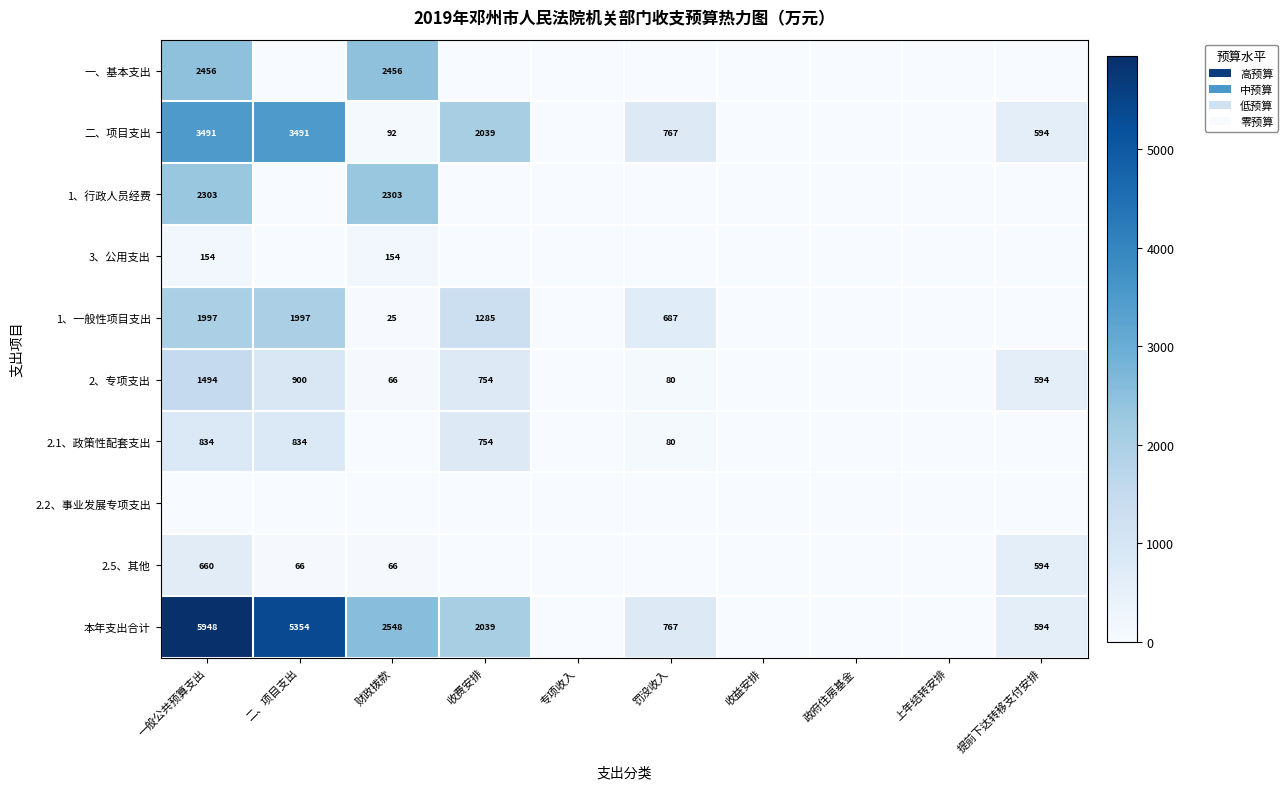

Is it true that 2、专项支出 equals 66 at 财政拨款?

True